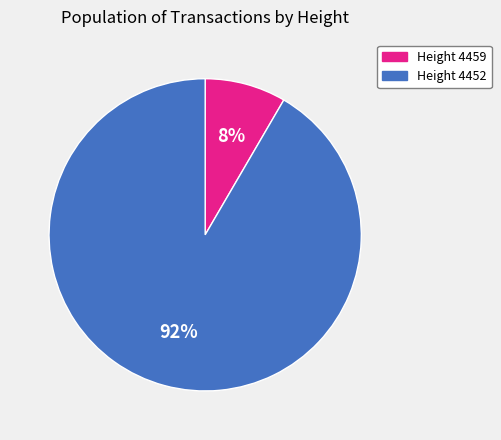

Which has a higher value, Height 4452 or Height 4459?

Height 4452